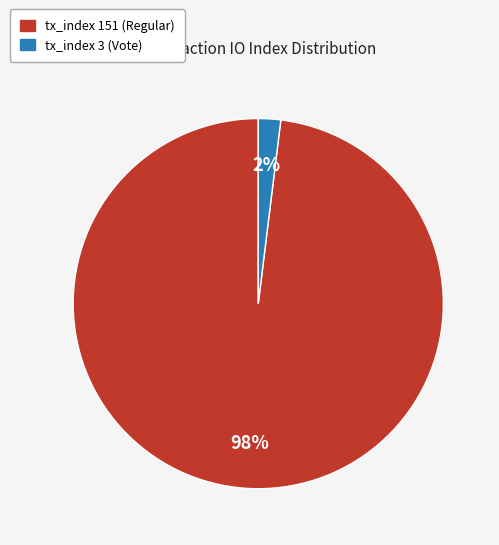

How many slices are in this pie chart?

2